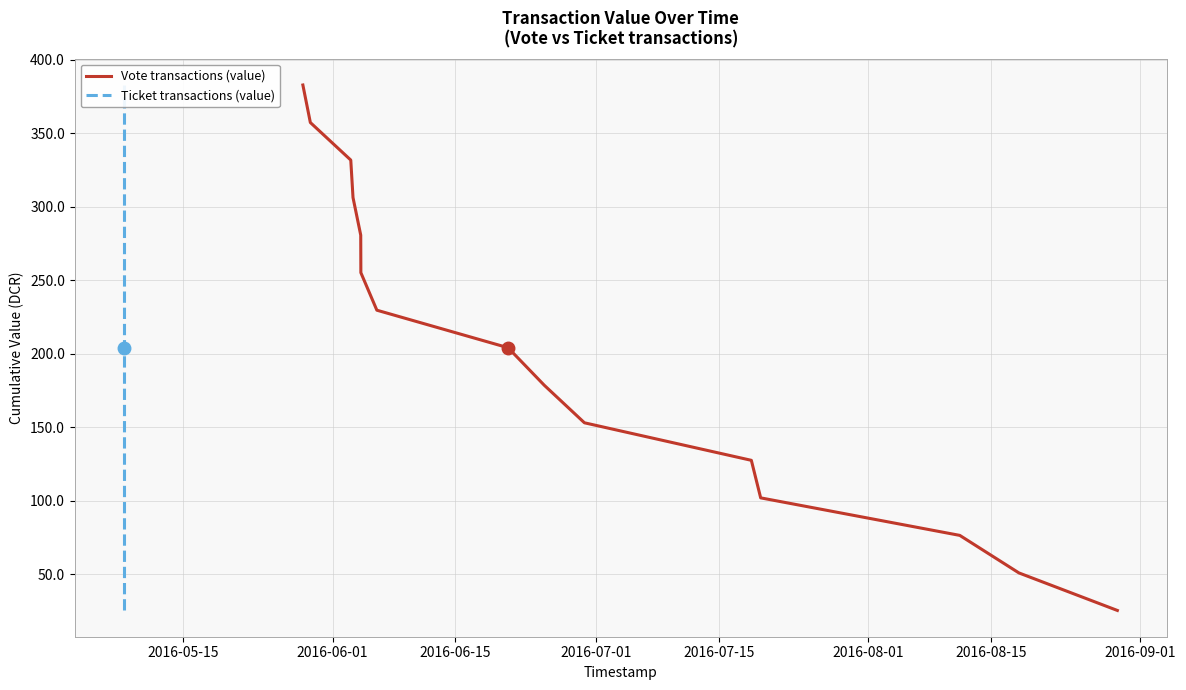

Between 2016-07-15 and 2016-08-15, which series saw the biggest shift?

Vote transactions (value)